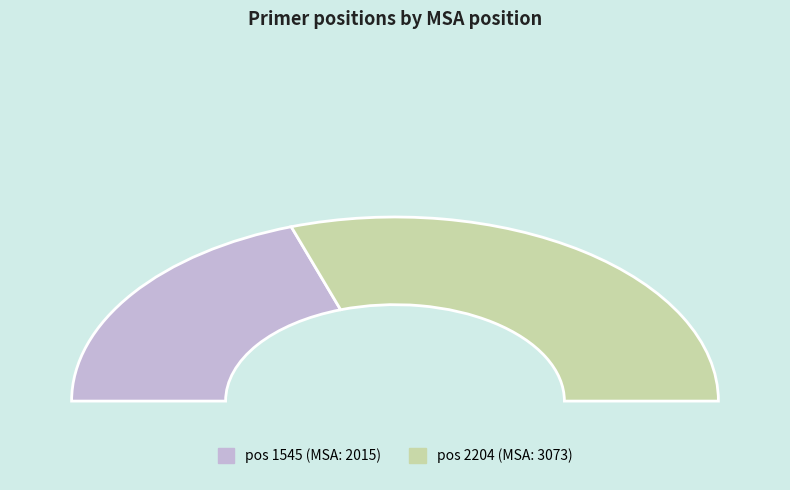

Do 1545 and 2204 together represent more than half of the pie?

Yes